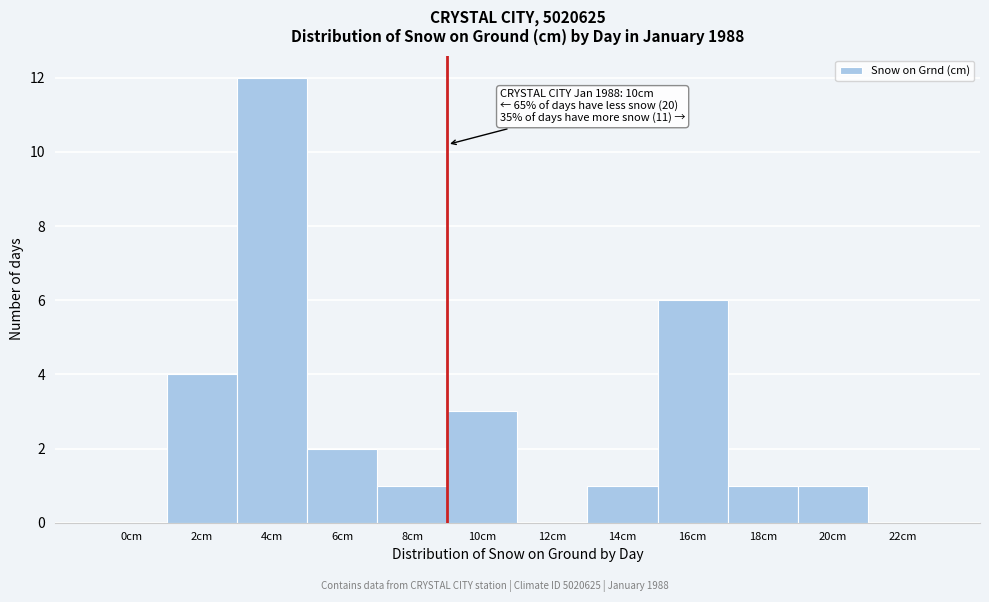

Reading right to left, what are all the values shown in this chart?

22cm=0	20cm=1	18cm=1	16cm=6	14cm=1	12cm=0	10cm=3	8cm=1	6cm=2	4cm=12	2cm=4	0cm=0